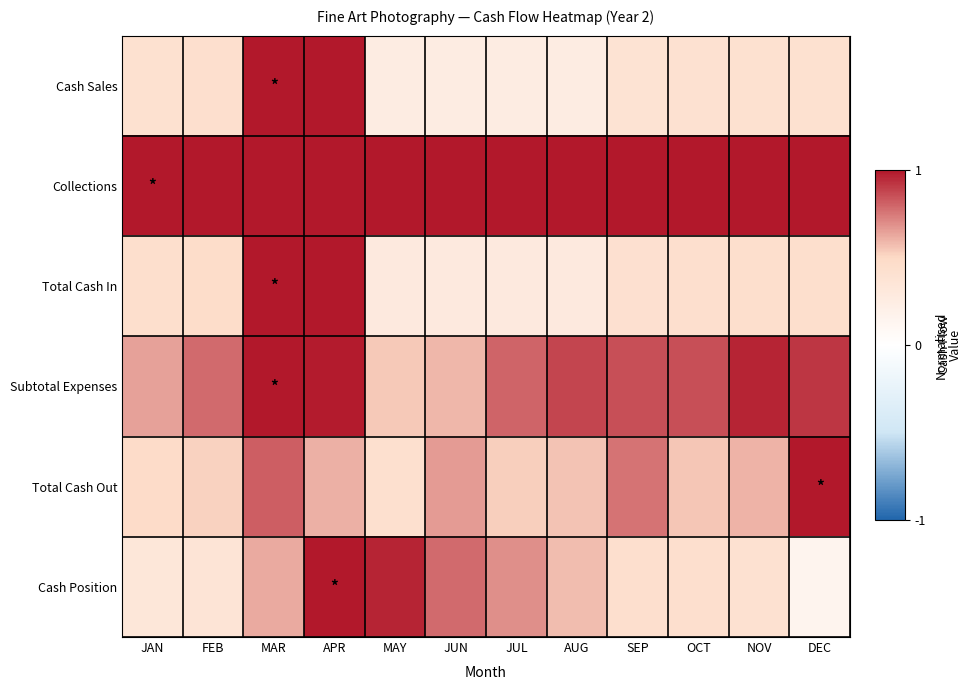

Which series has the largest total across all categories?

Collections